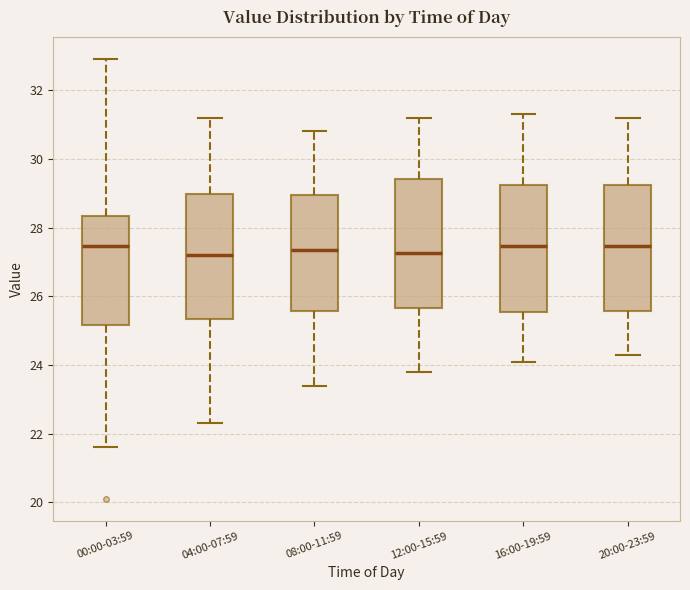

Where does the lower whisker of the box for 08:00-11:59 end on the y-axis? The values are not printed on the chart, so give them approximately, as read against the axis.

23.4